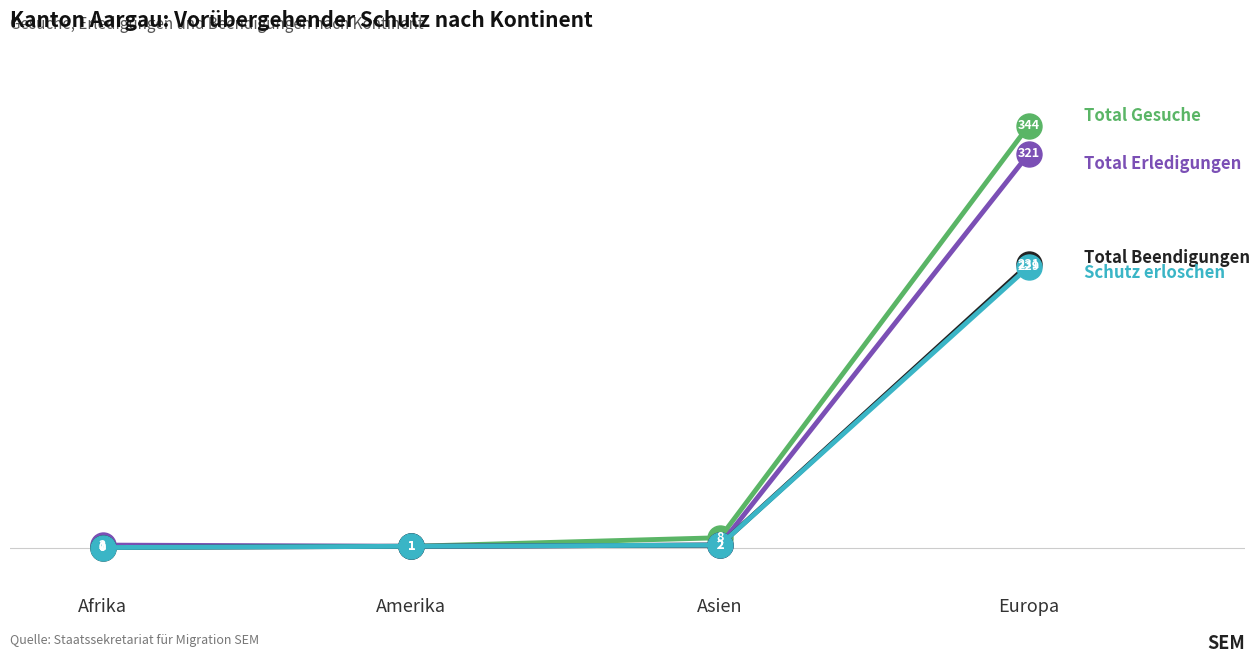

What is the total value across all series at Amerika?

4